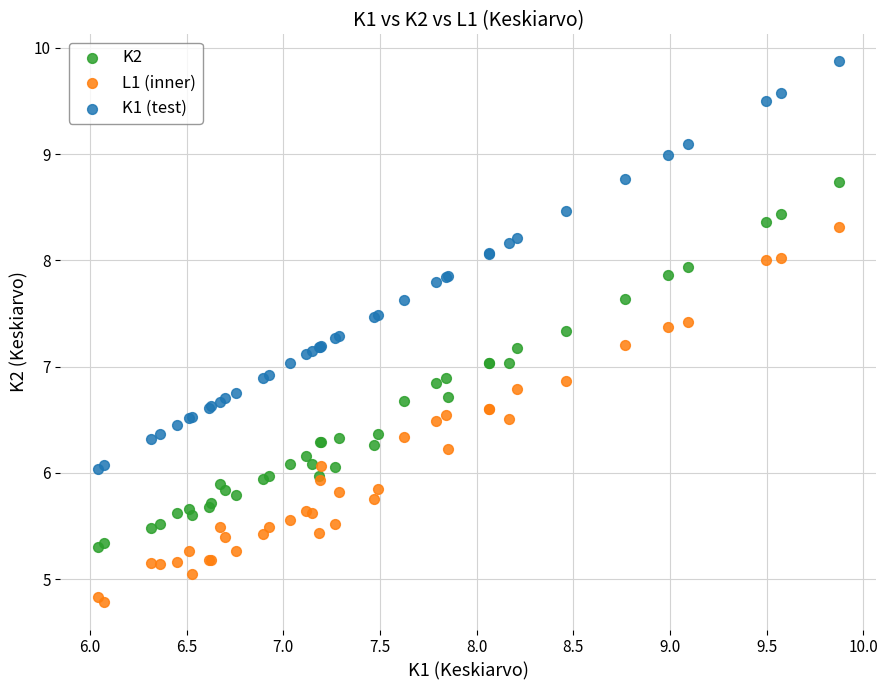

Which series reaches the minimum Y coordinate?

L1 (inner)